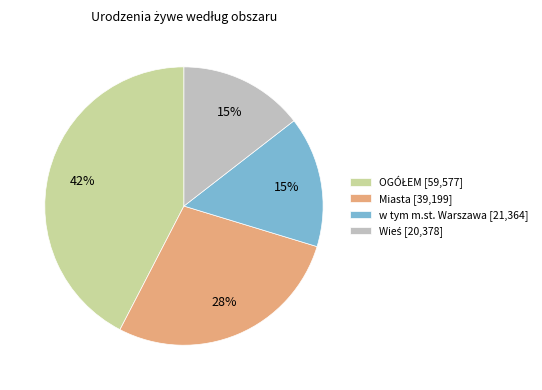

True or false: w tym m.st. Warszawa accounts for 15% of the total.

True